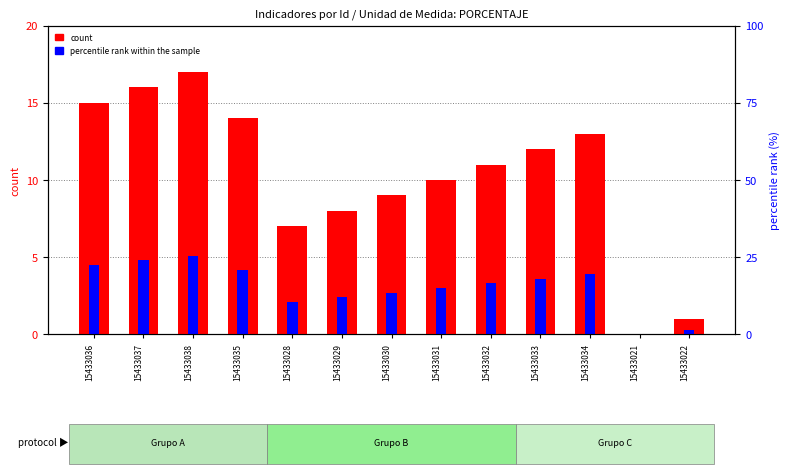

The percentile rank within the sample series shows 0.3 at 15433022. True or false?

True